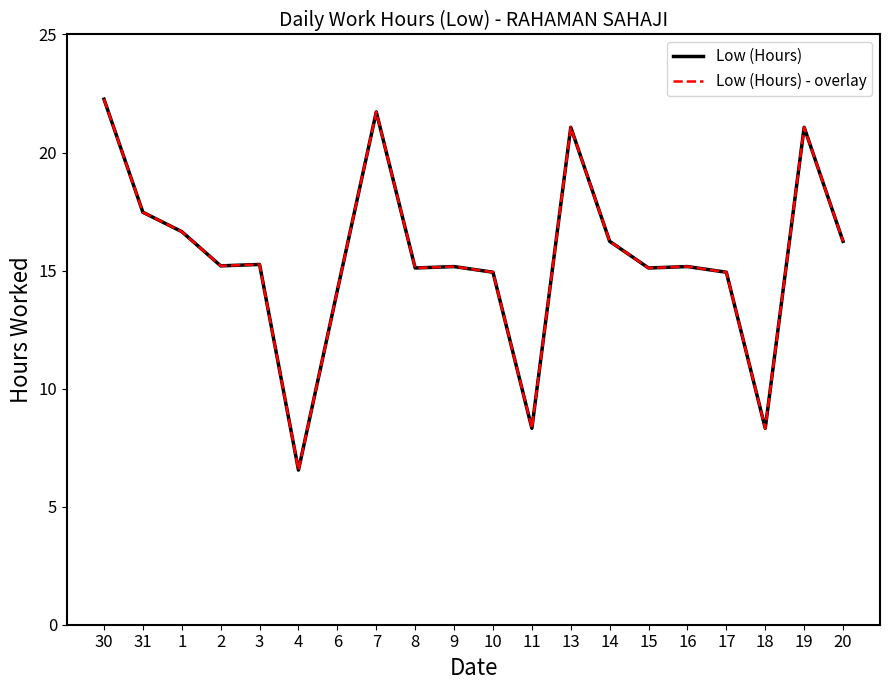

True or false: Low (Hours) - overlay has a value of 6.7 at 30.

False